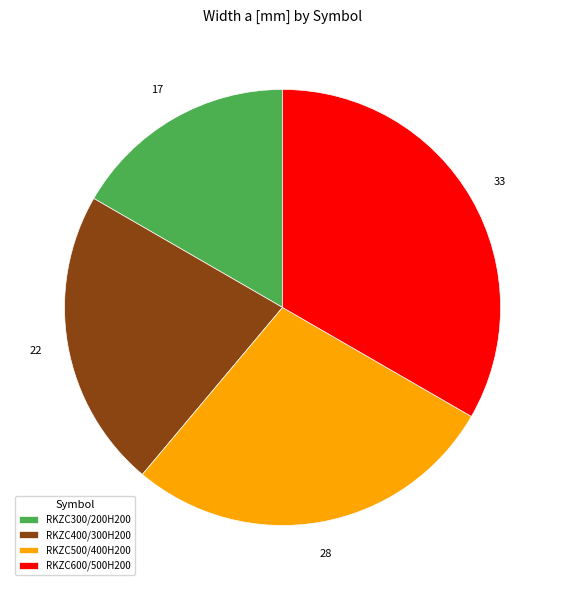

Do RKZC500/400H200 and RKZC300/200H200 together represent more than half of the pie?

No